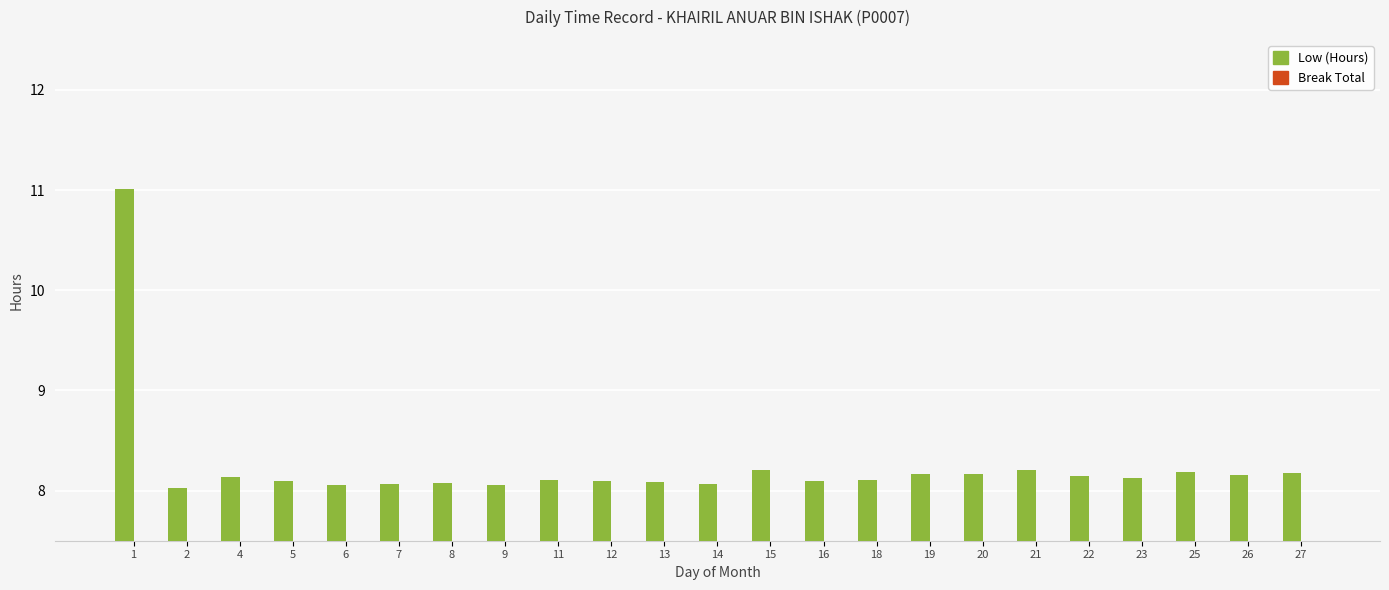

Approximately how many times larger is the value at 21 compared to 2?

1.0